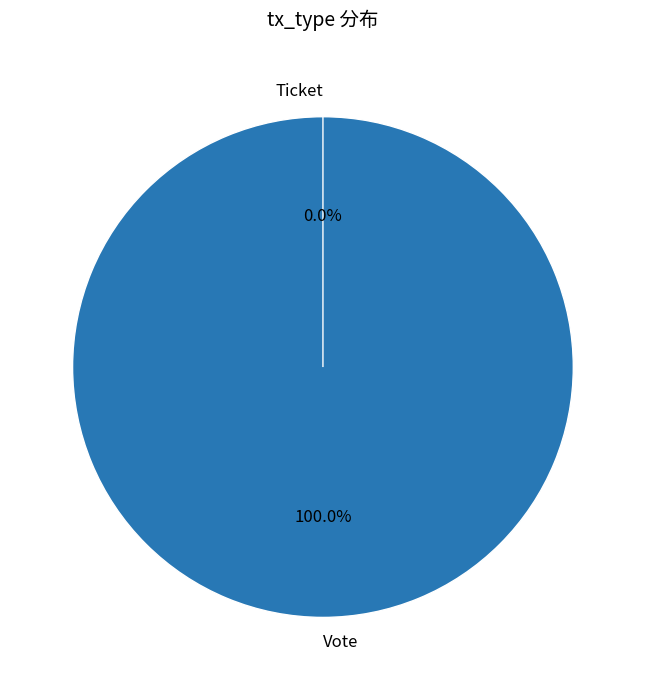

Which has a higher value, Vote or Ticket?

Vote